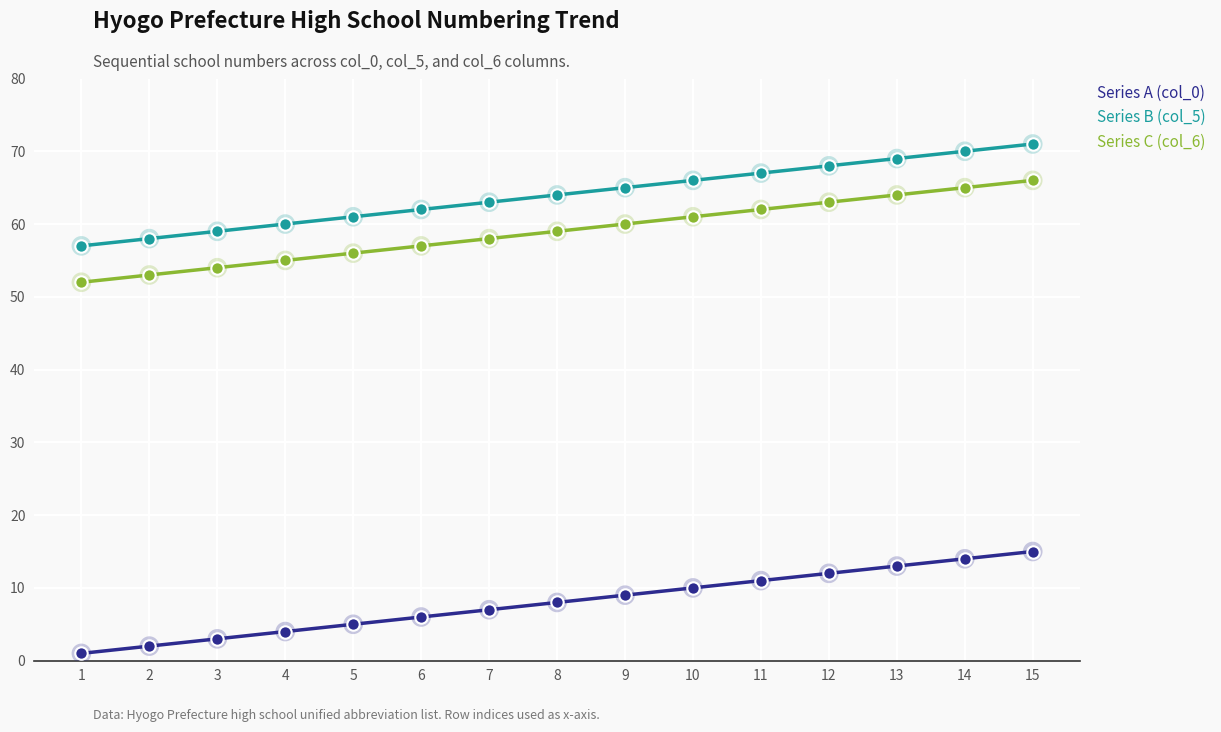

What is the total value across all series at 1?

59